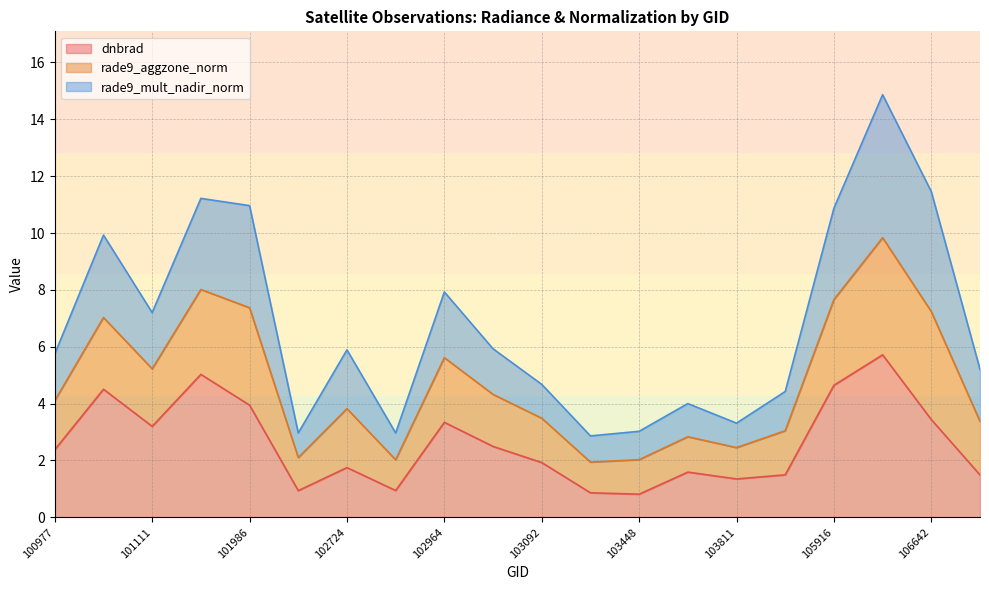

What is the minimum value for dnbrad?

0.8